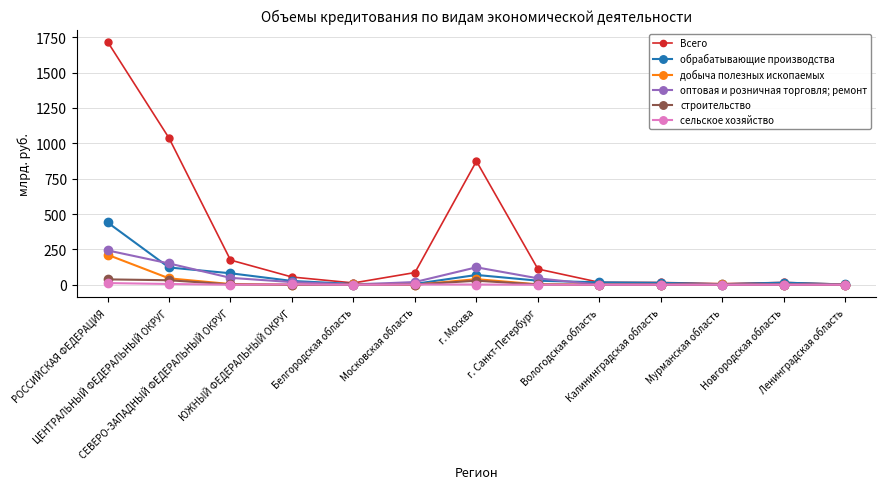

What is the spread (max minus min) of values at г. Санкт-Петербург?

111.1